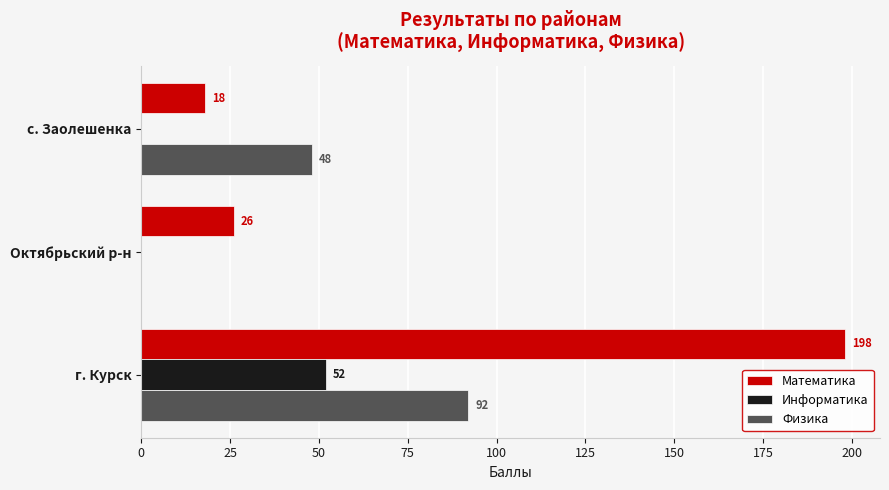

How many values in the Информатика series exceed 0?

1